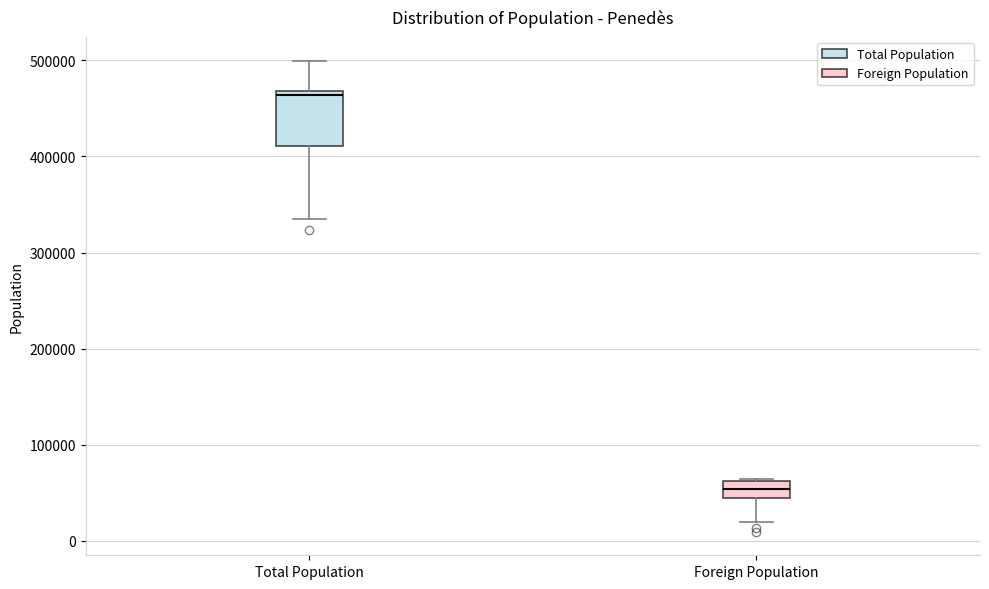

Which box is the tallest, from its lower edge to its upper edge?

Total Population